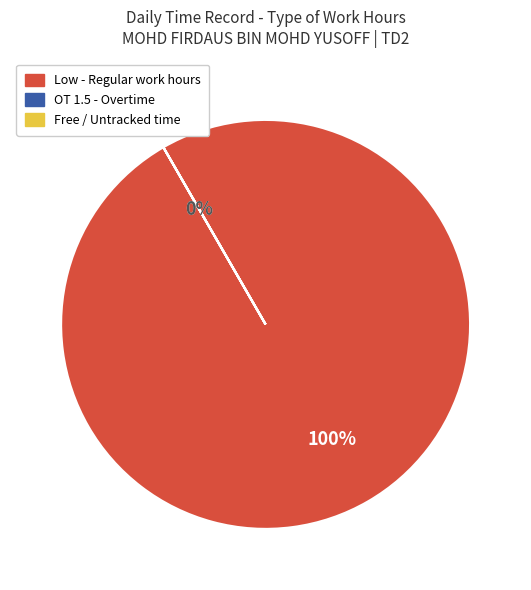

Is it true that Fri 30 is 1% of the pie?

False